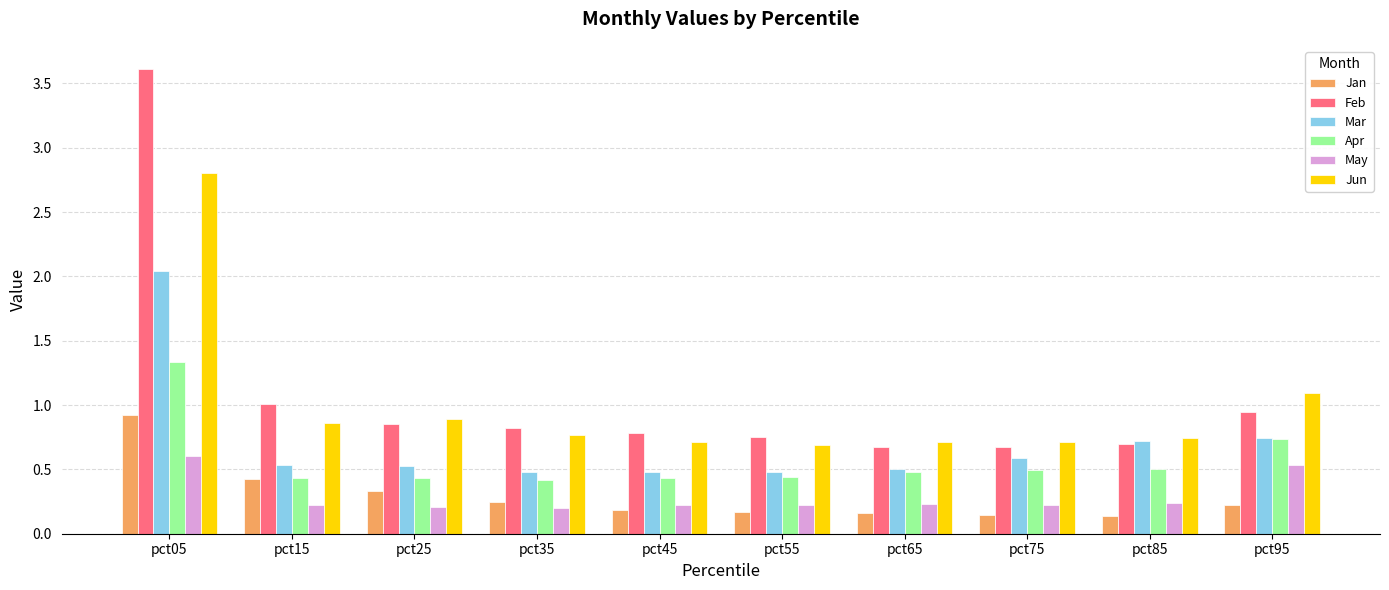

Which series has the largest range (max minus min)?

Feb